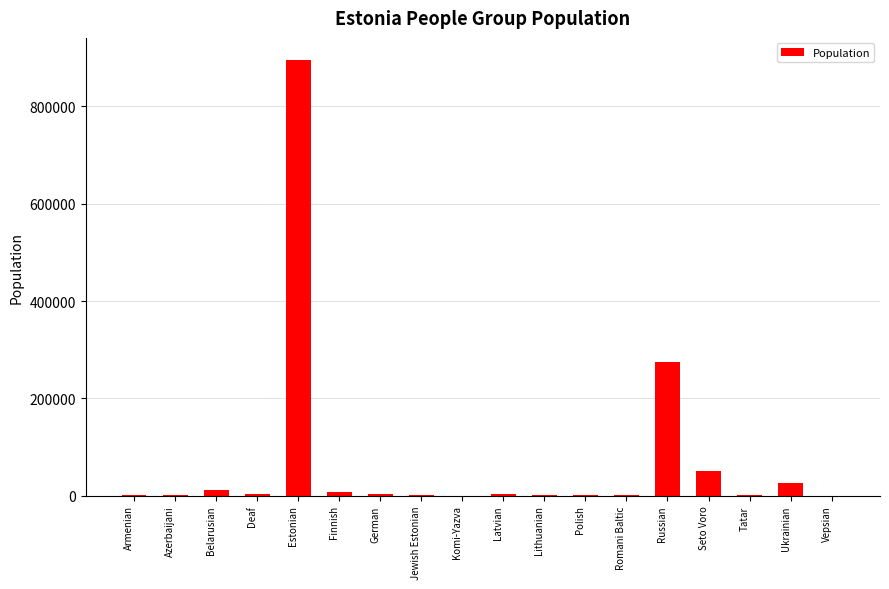

Approximately how many times larger is the value at Russian compared to Belarusian?

24.9